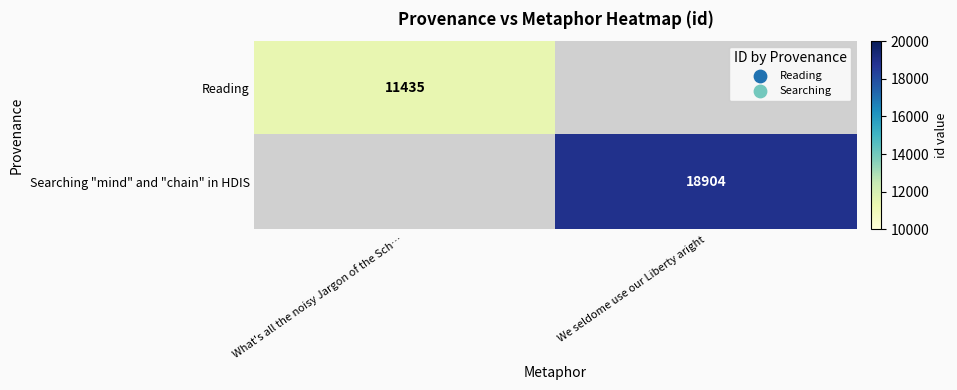

The value of Reading at What's all the noisy Jargon of the Sch… is 15366. True or false?

False